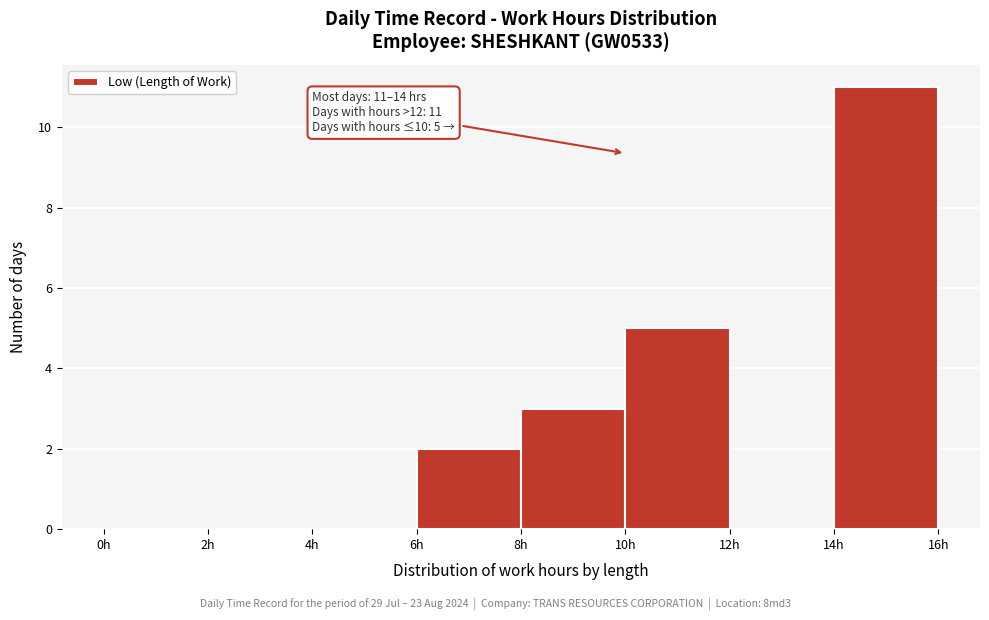

Over which range of the x-axis is the bar tallest?

14 to 16